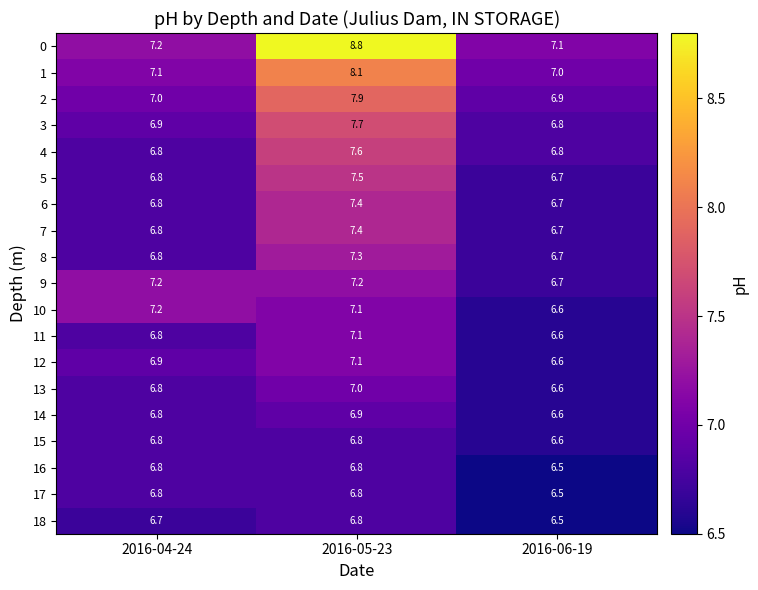

Which category has the highest value in the 14 series?

2016-05-23